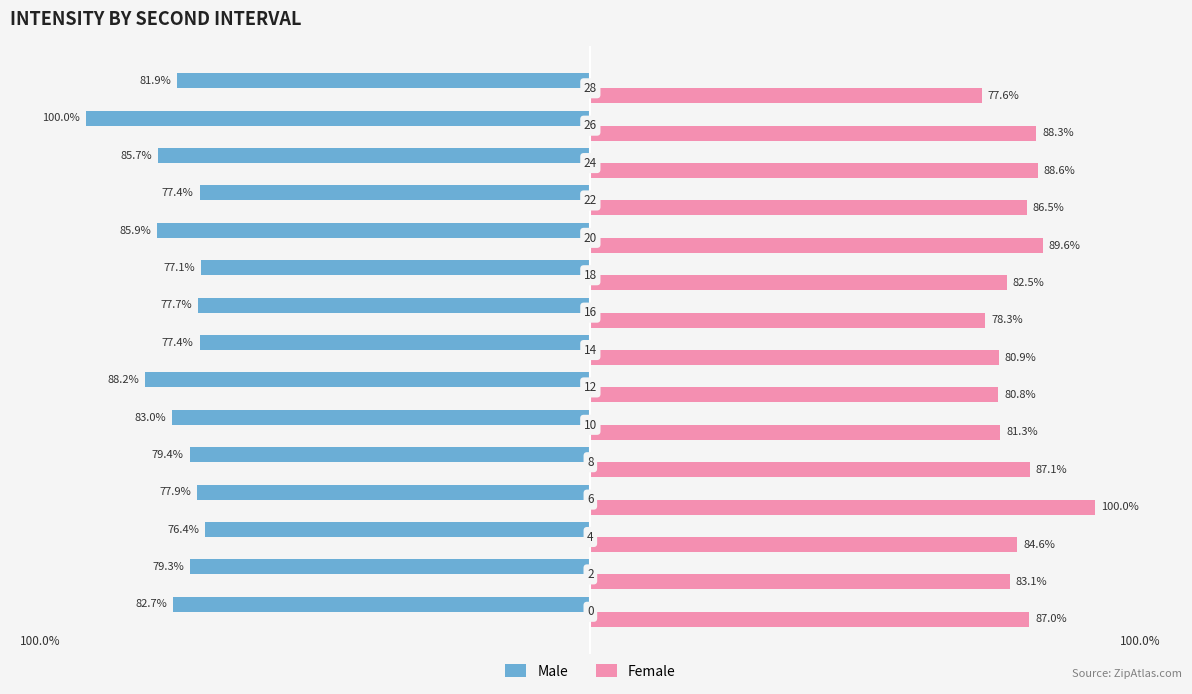

Which series has the widest spread of values?

Male